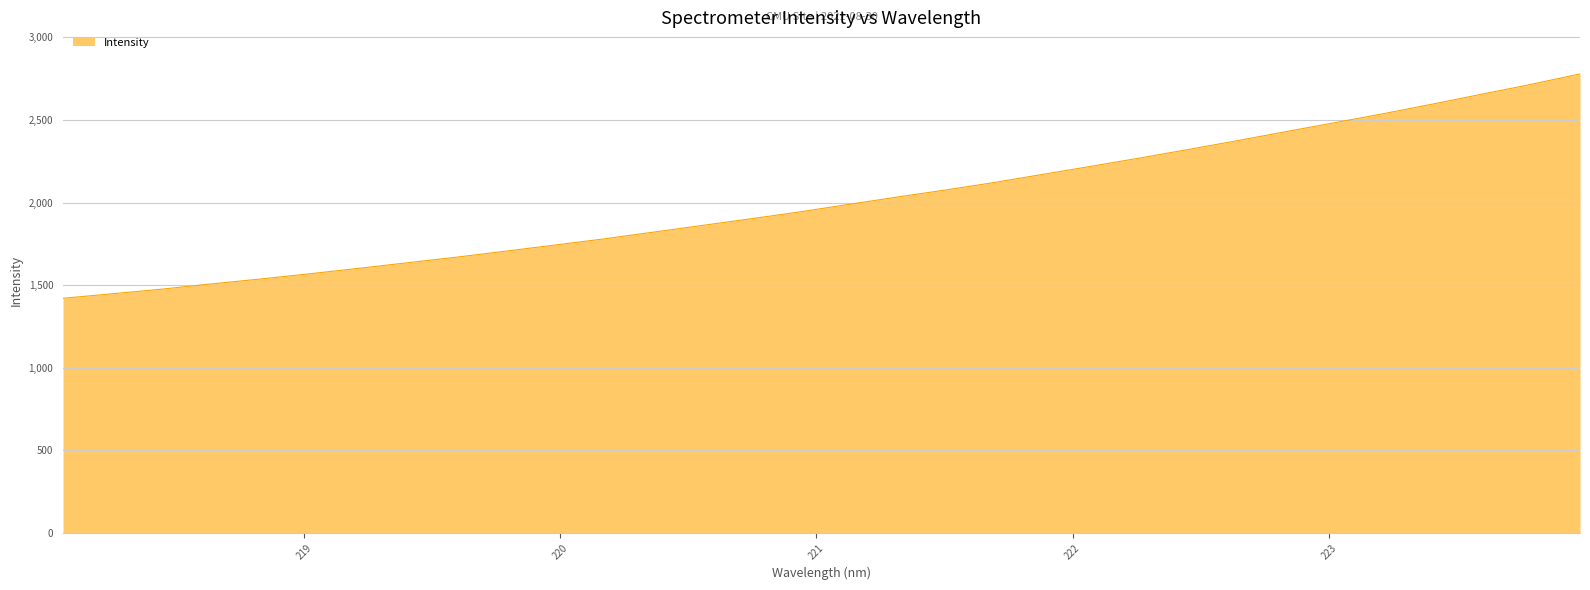

What is the greatest value displayed?

2779.1